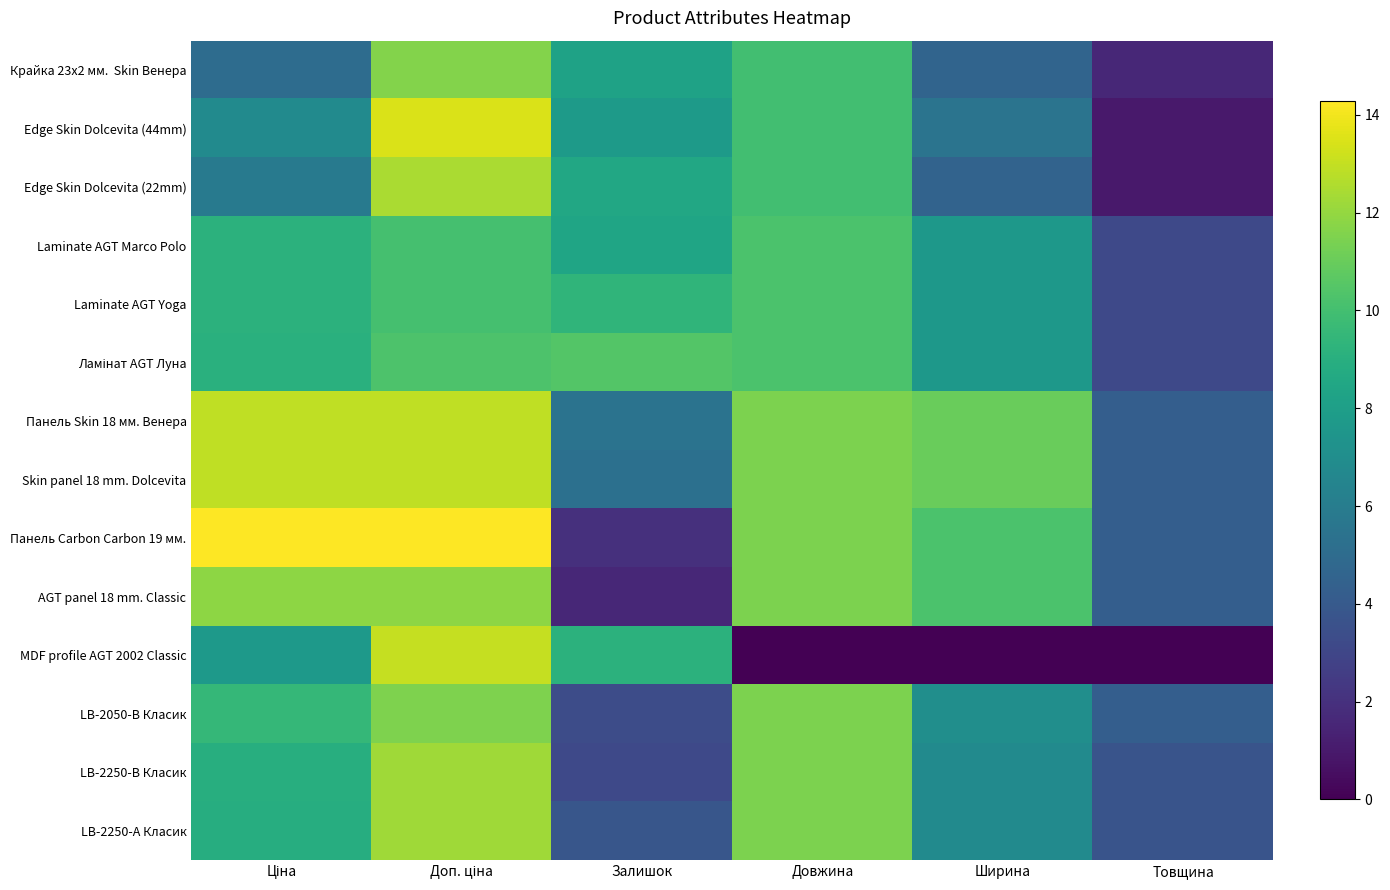

What is the spread (max minus min) of values at Довжина?

11.5